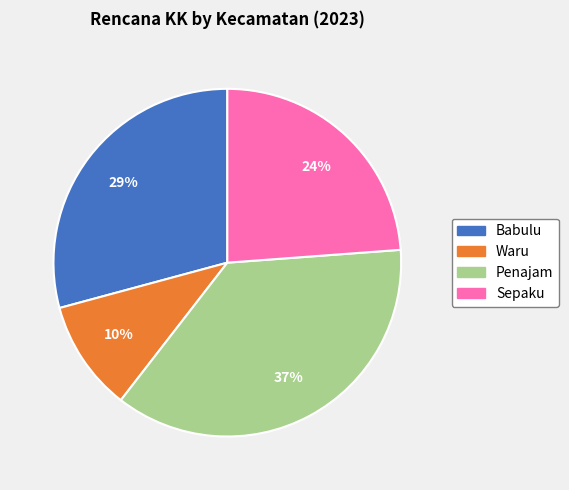

Does Waru represent more than half of the total?

No